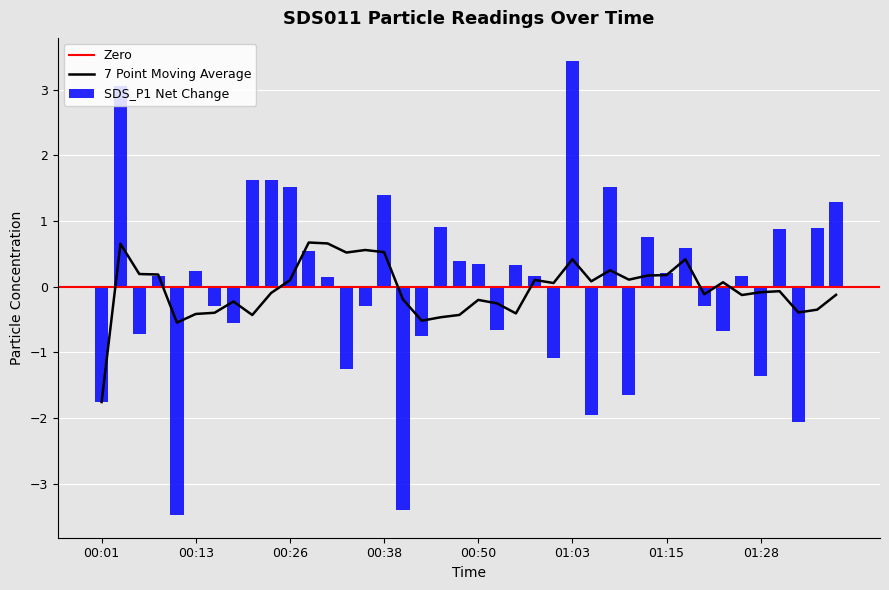

Reading left to right, transcribe all the data shown in this chart.

-1.8	3.1	-0.7	0.2	-3.5	0.2	-0.3	-0.6	1.6	1.6	1.5	0.5	0.1	-1.3	-0.3	1.4	-3.4	-0.8	0.9	0.4	0.3	-0.7	0.3	0.2	-1.1	3.4	-2.0	1.5	-1.7	0.8	0.2	0.6	-0.3	-0.7	0.2	-1.4	0.9	-2.1	0.9	1.3